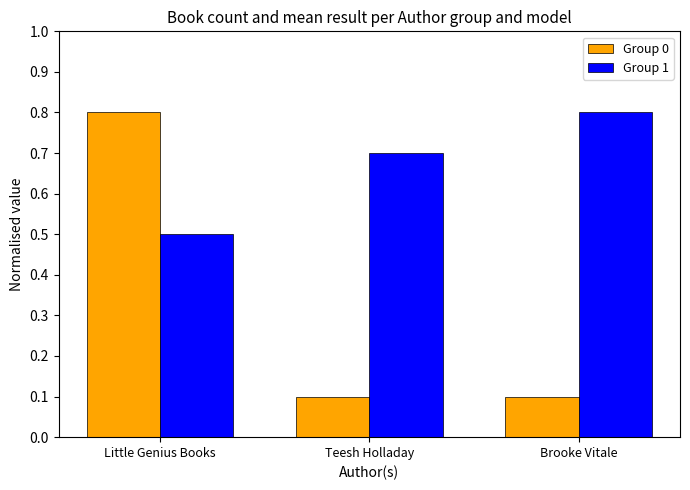

Which category has the lowest value in the Group 1 series?

Little Genius Books